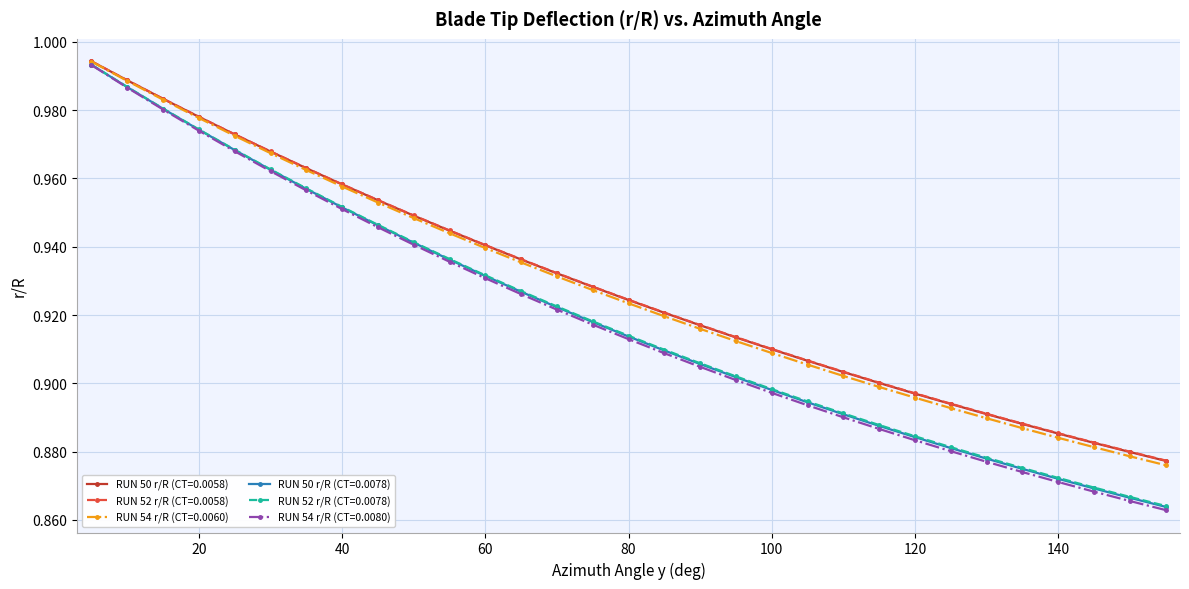

At how many categories does at least one series exceed 0?

31